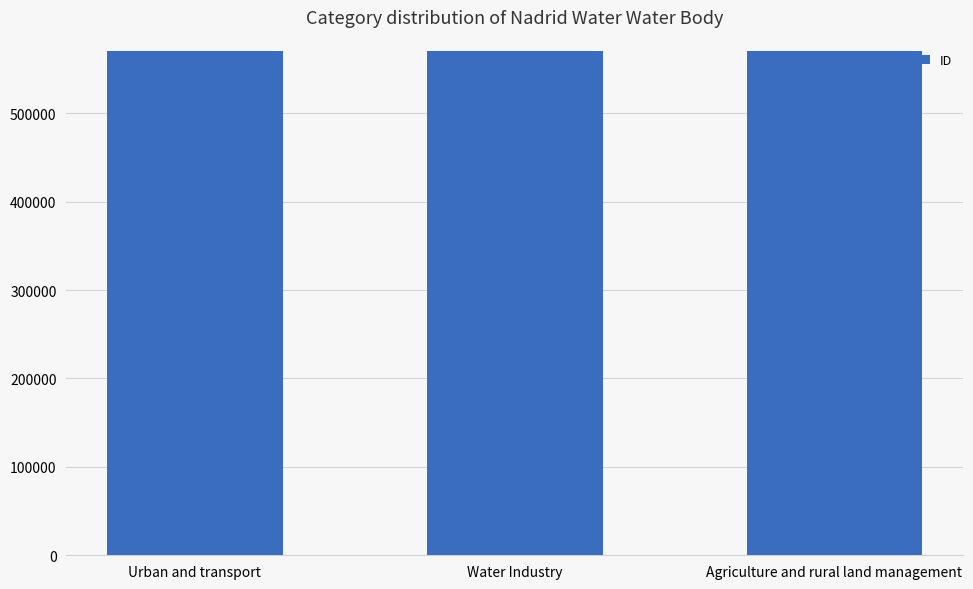

True or false: the data shows 570830 at Urban and transport.

True